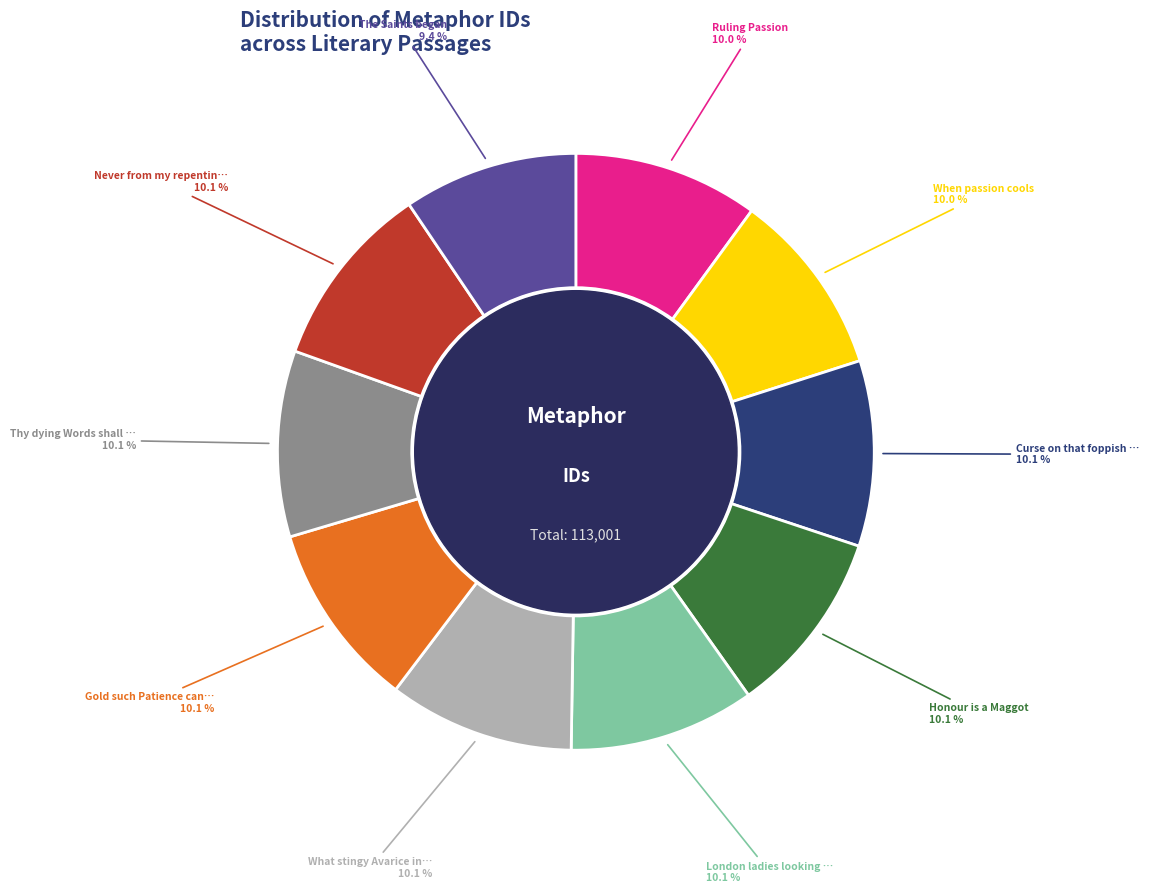

Is there a majority slice in this chart?

No